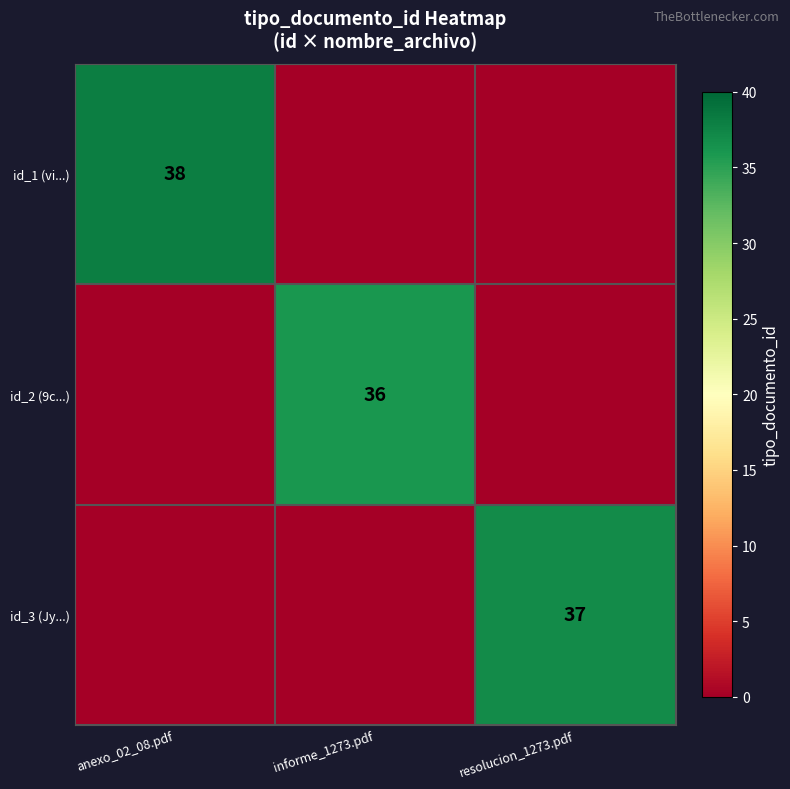

The value of id_1 (vi...) at anexo_02_08.pdf is 63. True or false?

False